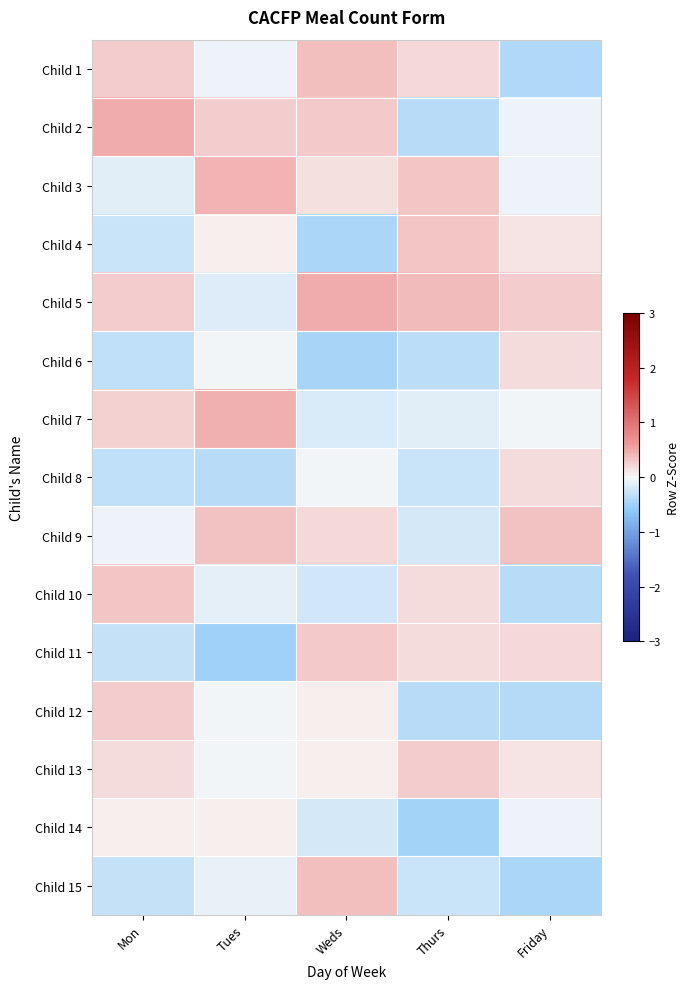

What is the smallest value displayed?

-0.5